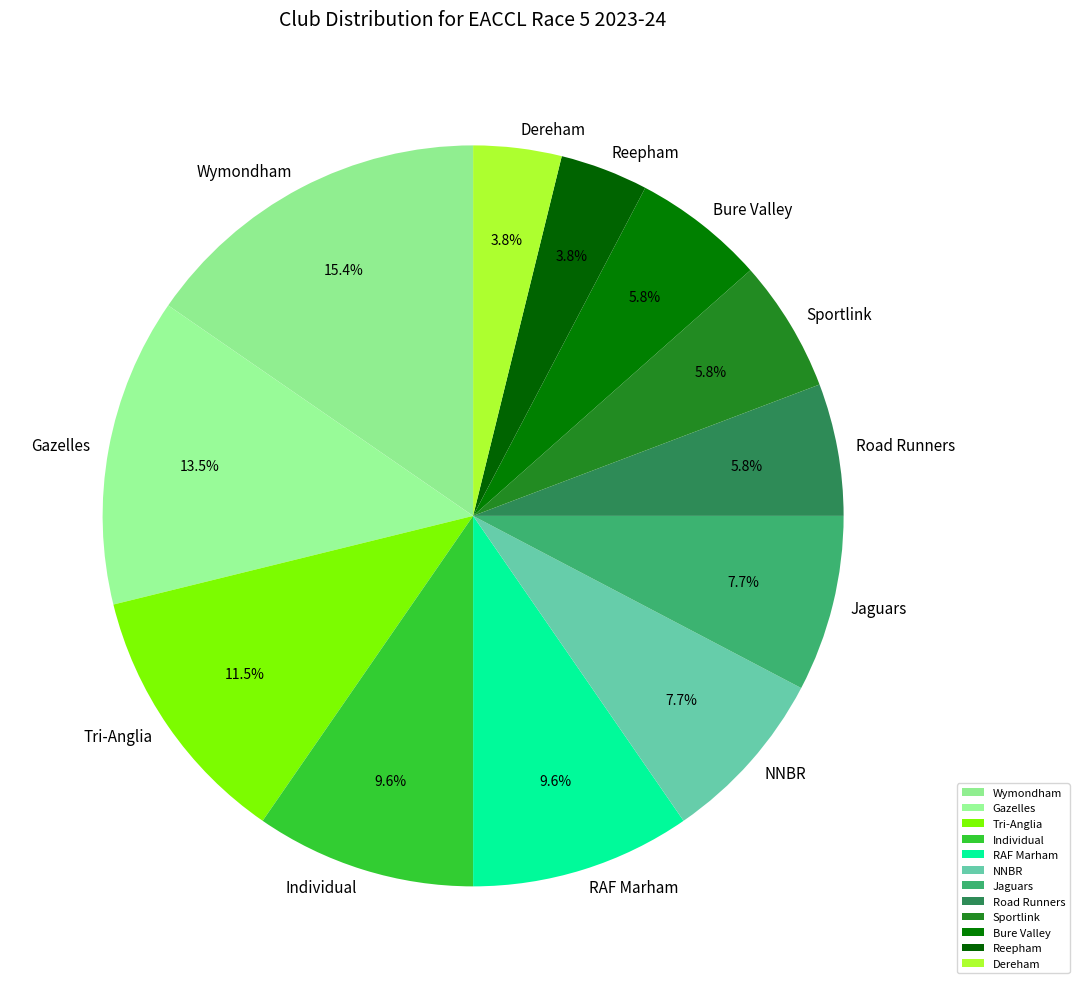

Does any single category account for the majority?

No